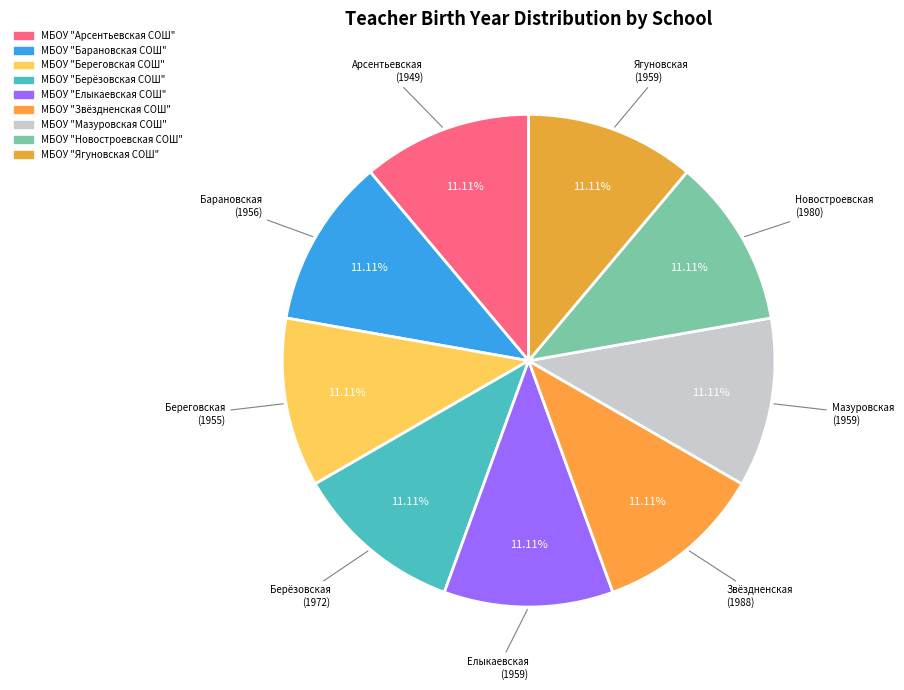

Count the number of slices in the pie.

9